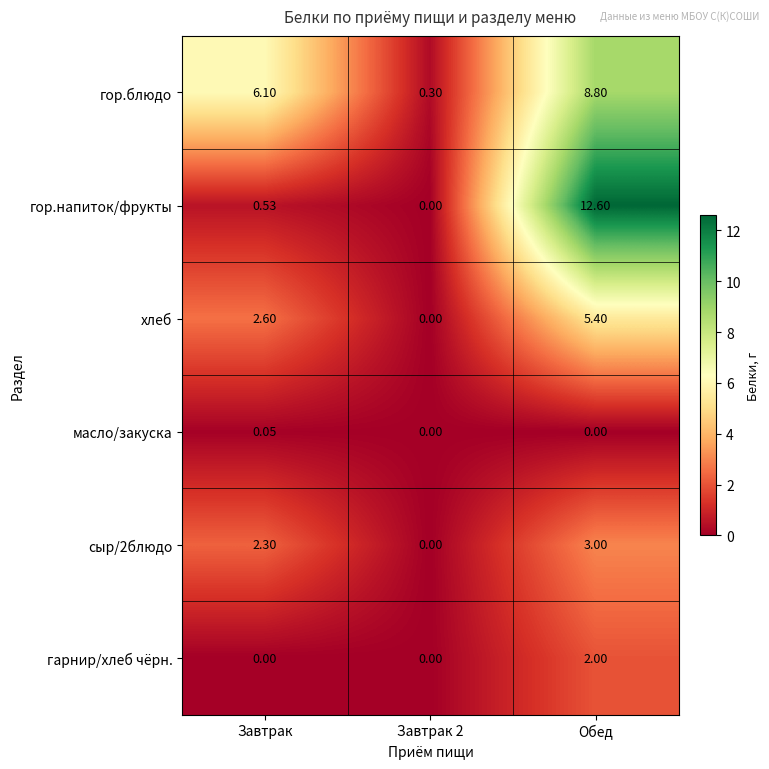

Which series has the widest spread of values?

гор.напиток/фрукты